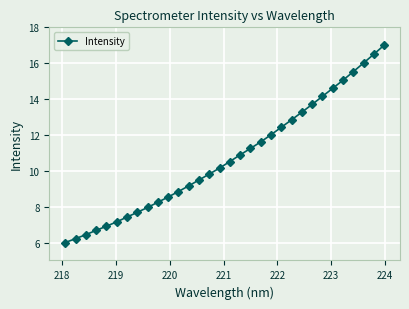

True or false: there are more than 2 points higher than both neighbors.

False